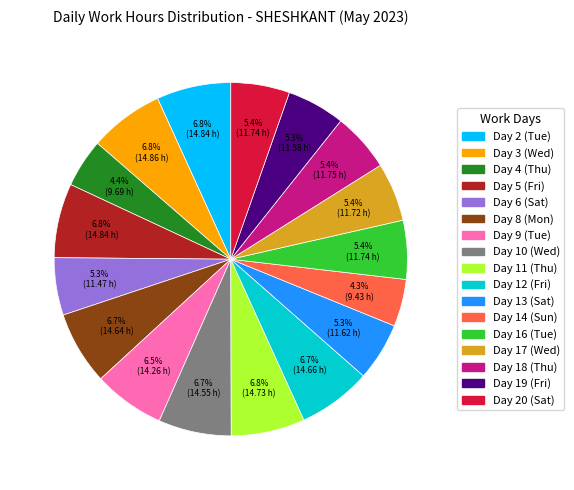

True or false: Day 17 (Wed) accounts for 1% of the total.

False